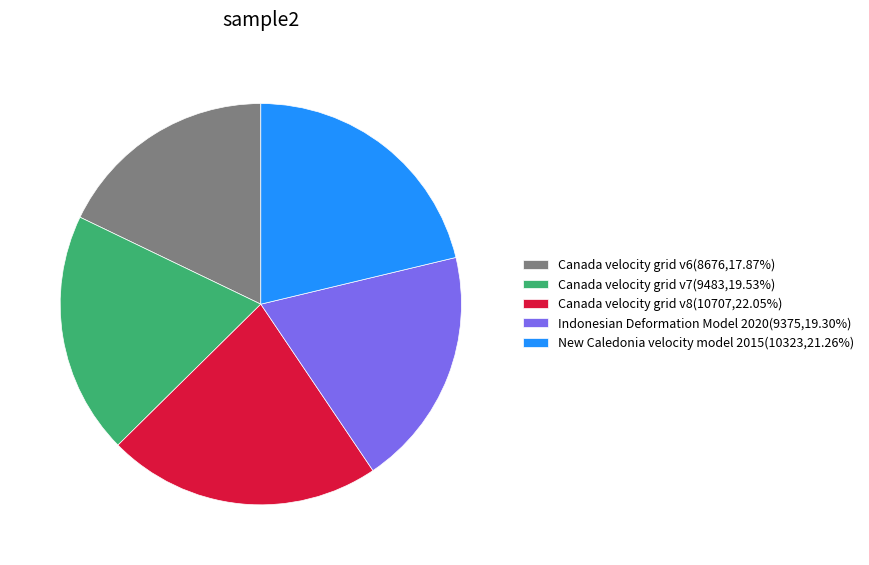

Is there any slice that represents more than half of the pie?

No